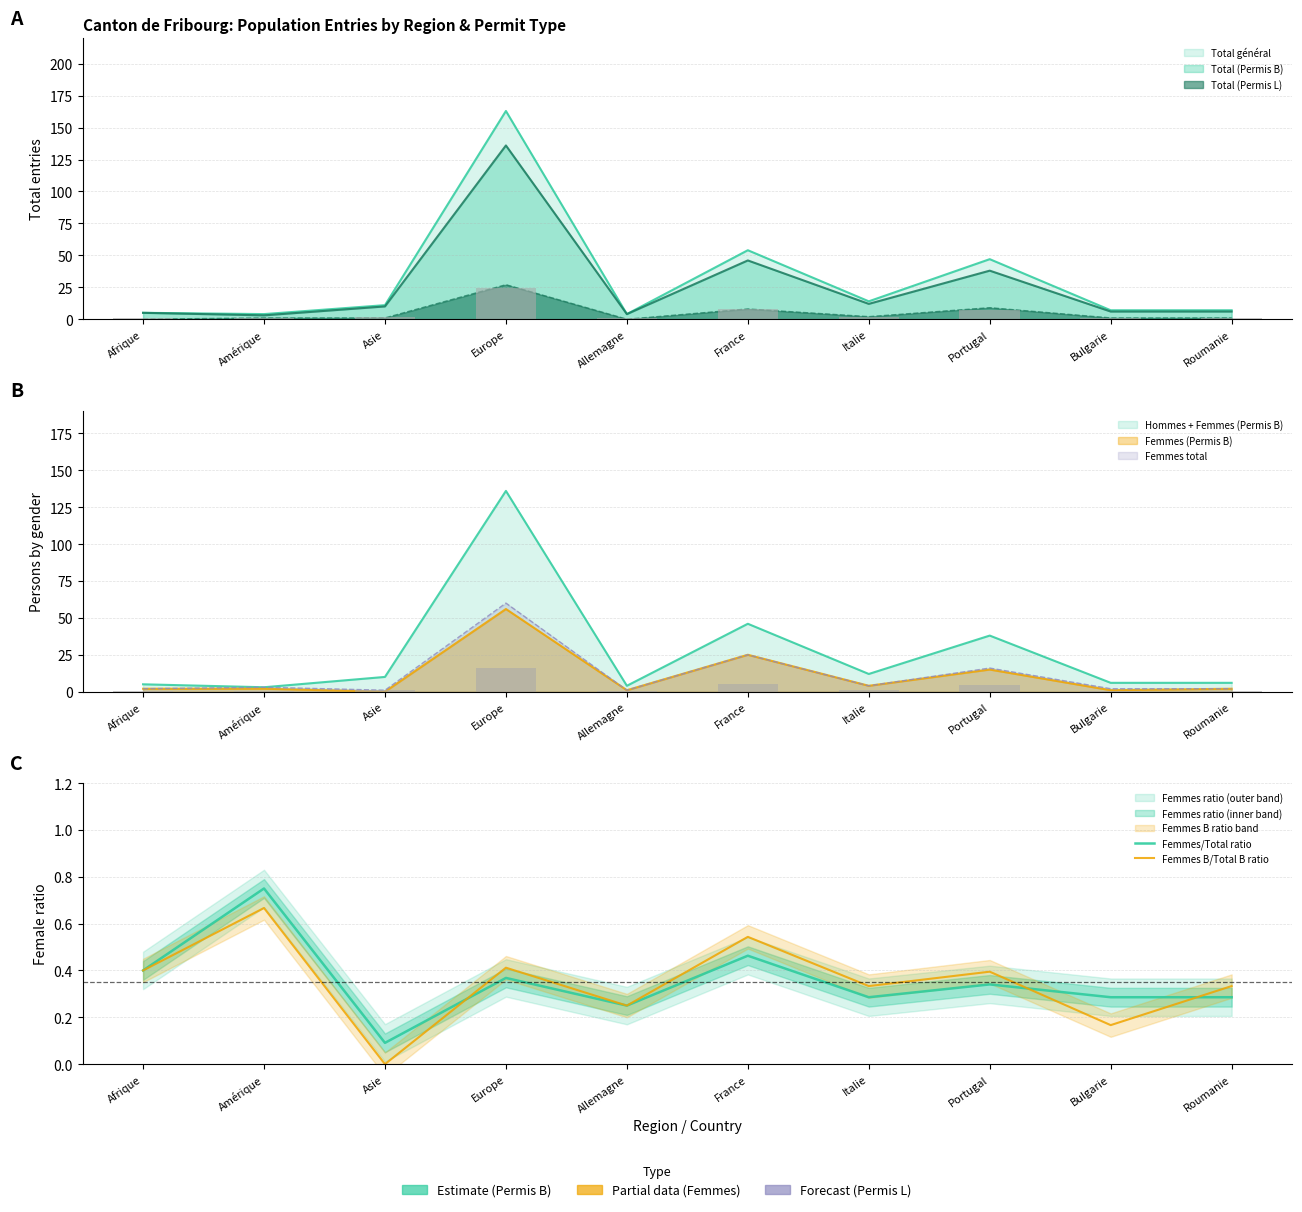

What is the value of the Femmes/Total ratio bar at the 2nd from the left?

0.8